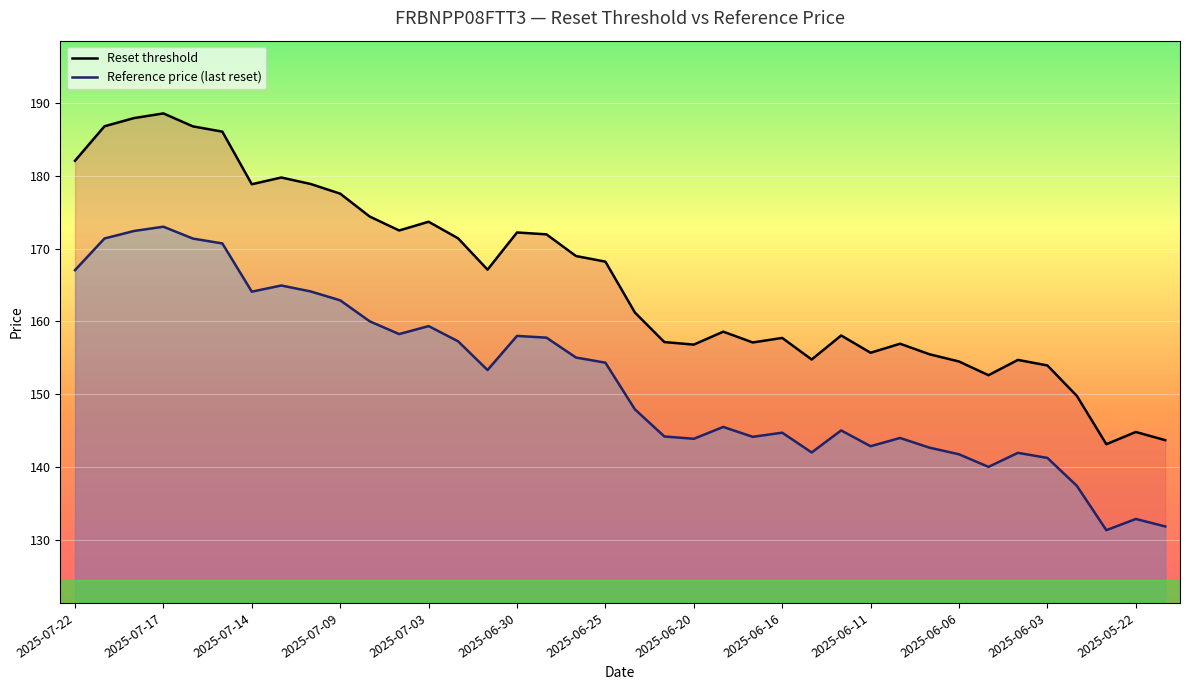

True or false: Reset threshold and Reference price (last reset) cross at least once.

False